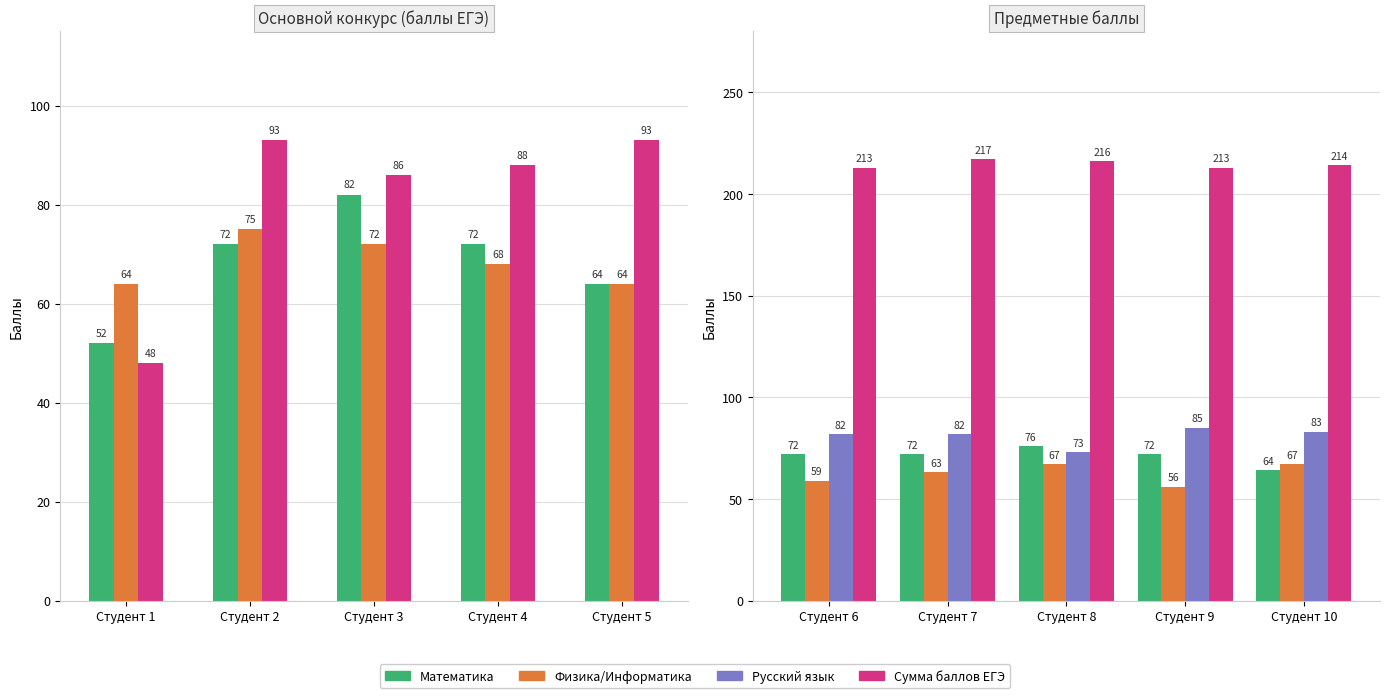

The value of Сумма баллов ЕГЭ at Студент 6 is 325. True or false?

False